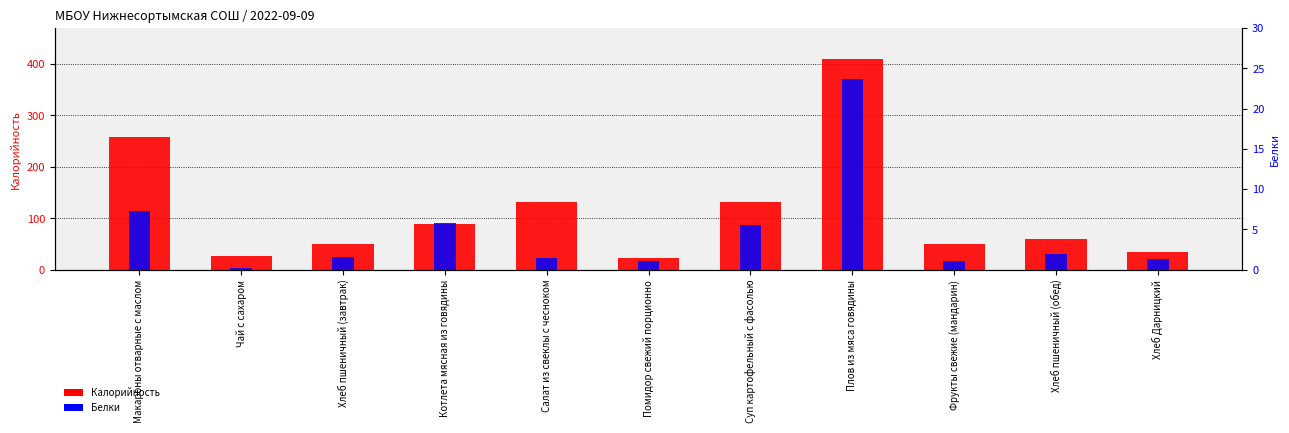

At how many categories does at least one series exceed 268?

1